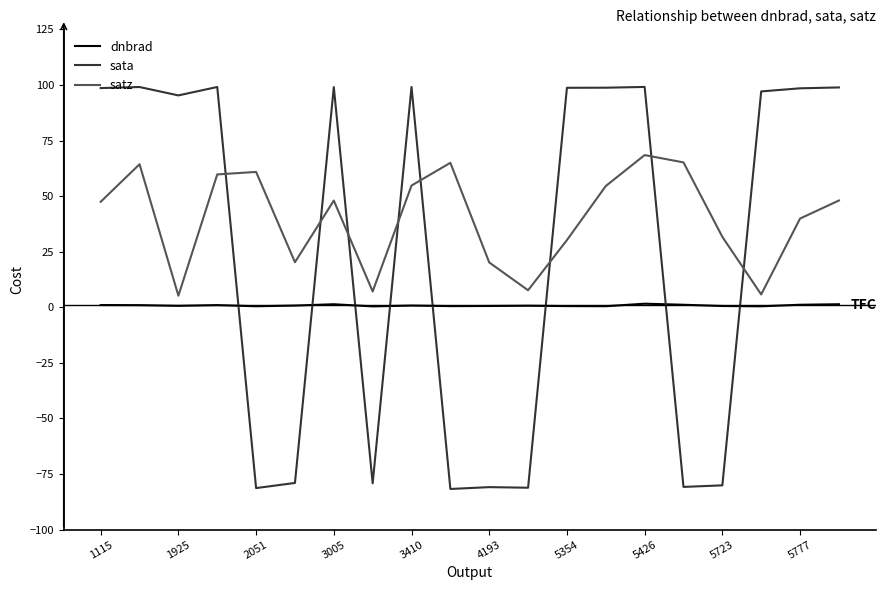

How many negative values does the sata series have?

8